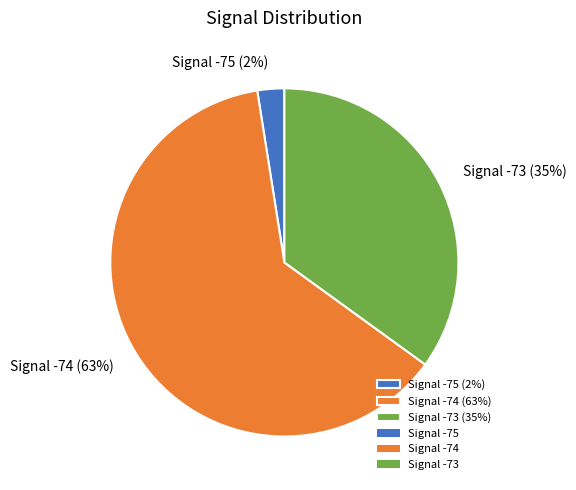

Do Signal -74 (63%) and Signal -73 (35%) together represent more than half of the pie?

Yes